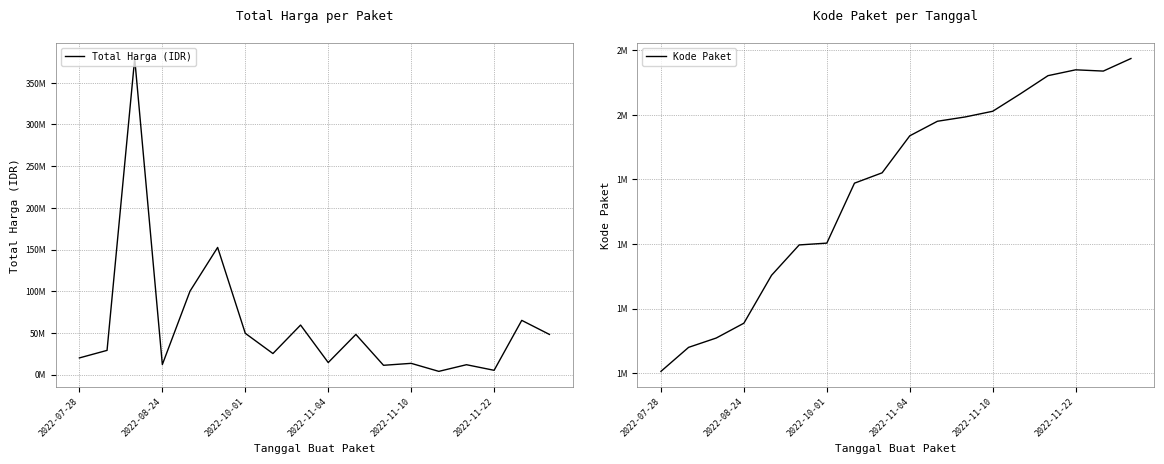

What position from the left is 10?

11